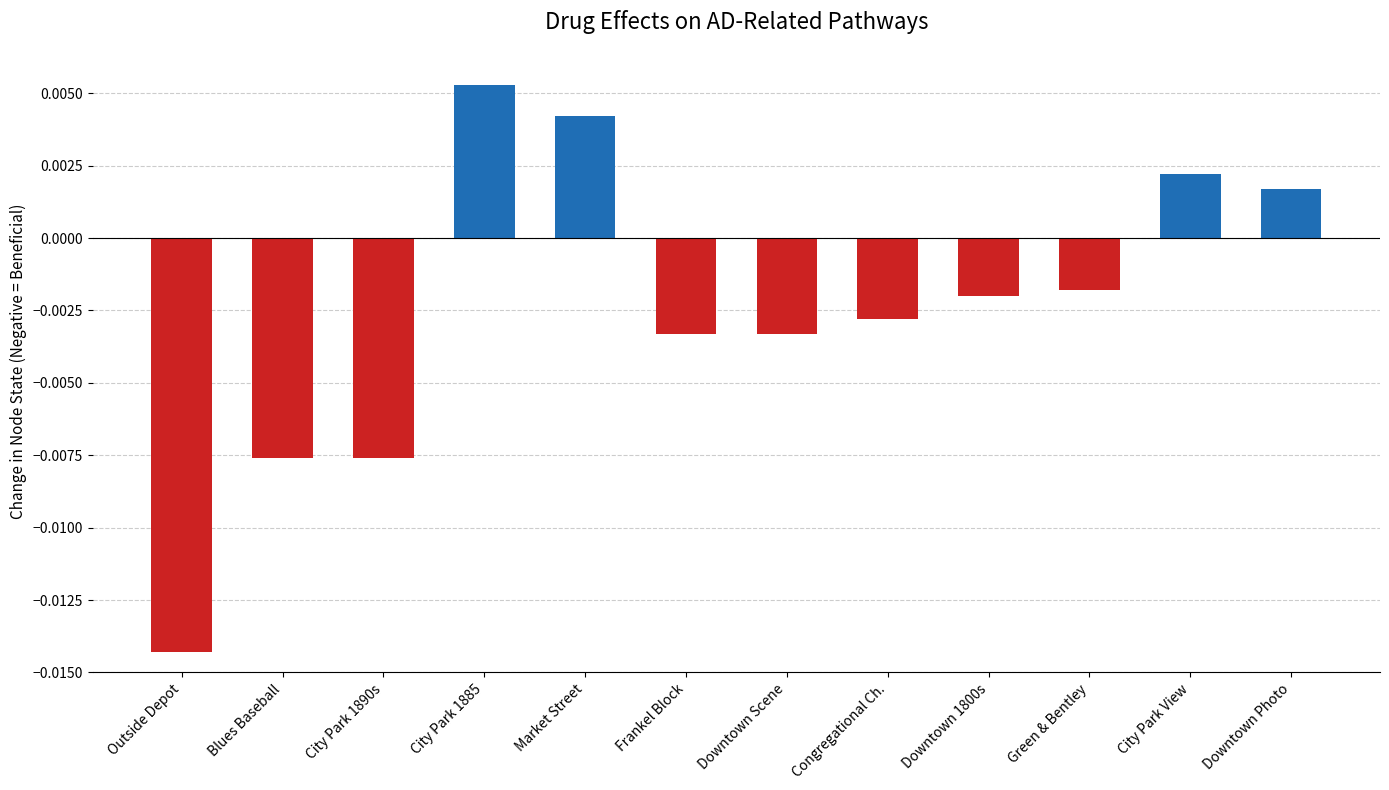

At which category does the chart reach its minimum across all series?

Outside Depot